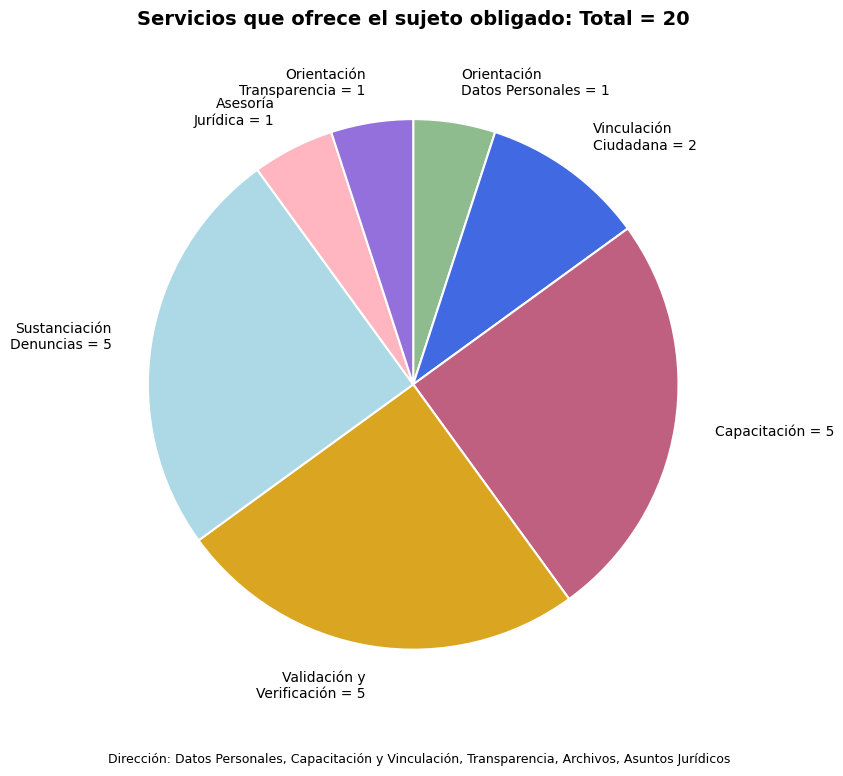

What is the ratio of the value at Asesoría Jurídica = 1 to the value at Orientación Transparencia = 1?

1.0